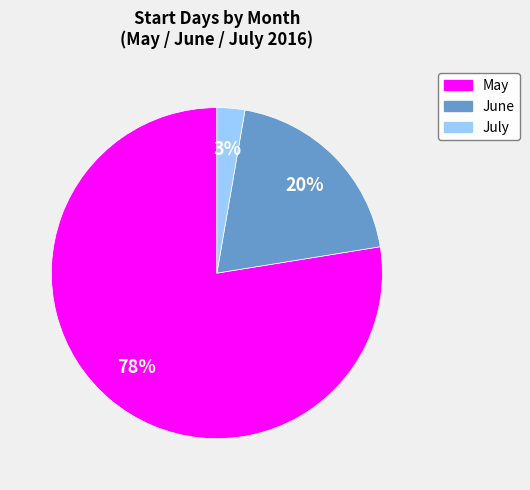

To the nearest percent, what is the average slice percentage?

33%